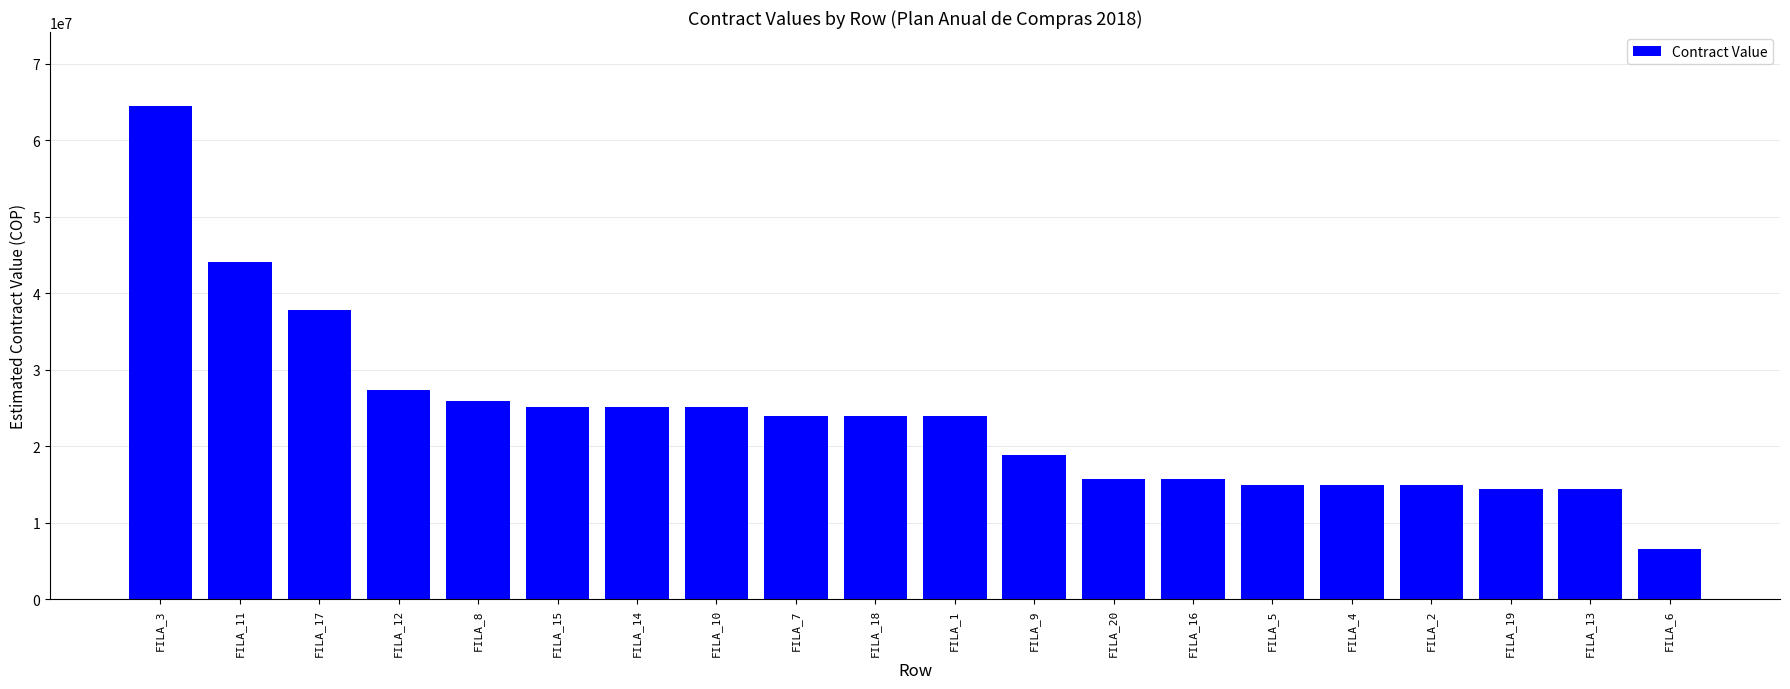

Reading left to right, list all the values displayed in this chart.

FILA_3=64500000	FILA_11=44100000	FILA_17=37800000	FILA_12=27403047	FILA_8=25956000	FILA_15=25200000	FILA_14=25200000	FILA_10=25200000	FILA_7=24000000	FILA_18=24000000	FILA_1=24000000	FILA_9=18900000	FILA_20=15750000	FILA_16=15750000	FILA_5=15000000	FILA_4=15000000	FILA_2=15000000	FILA_19=14418558	FILA_13=14418558	FILA_6=6600000